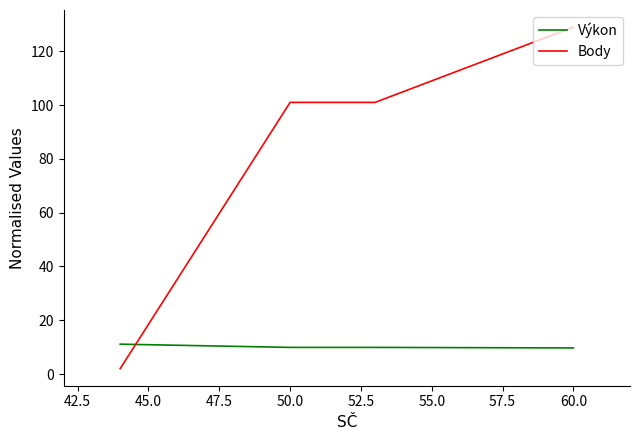

Does the chart have visible grid lines?

No